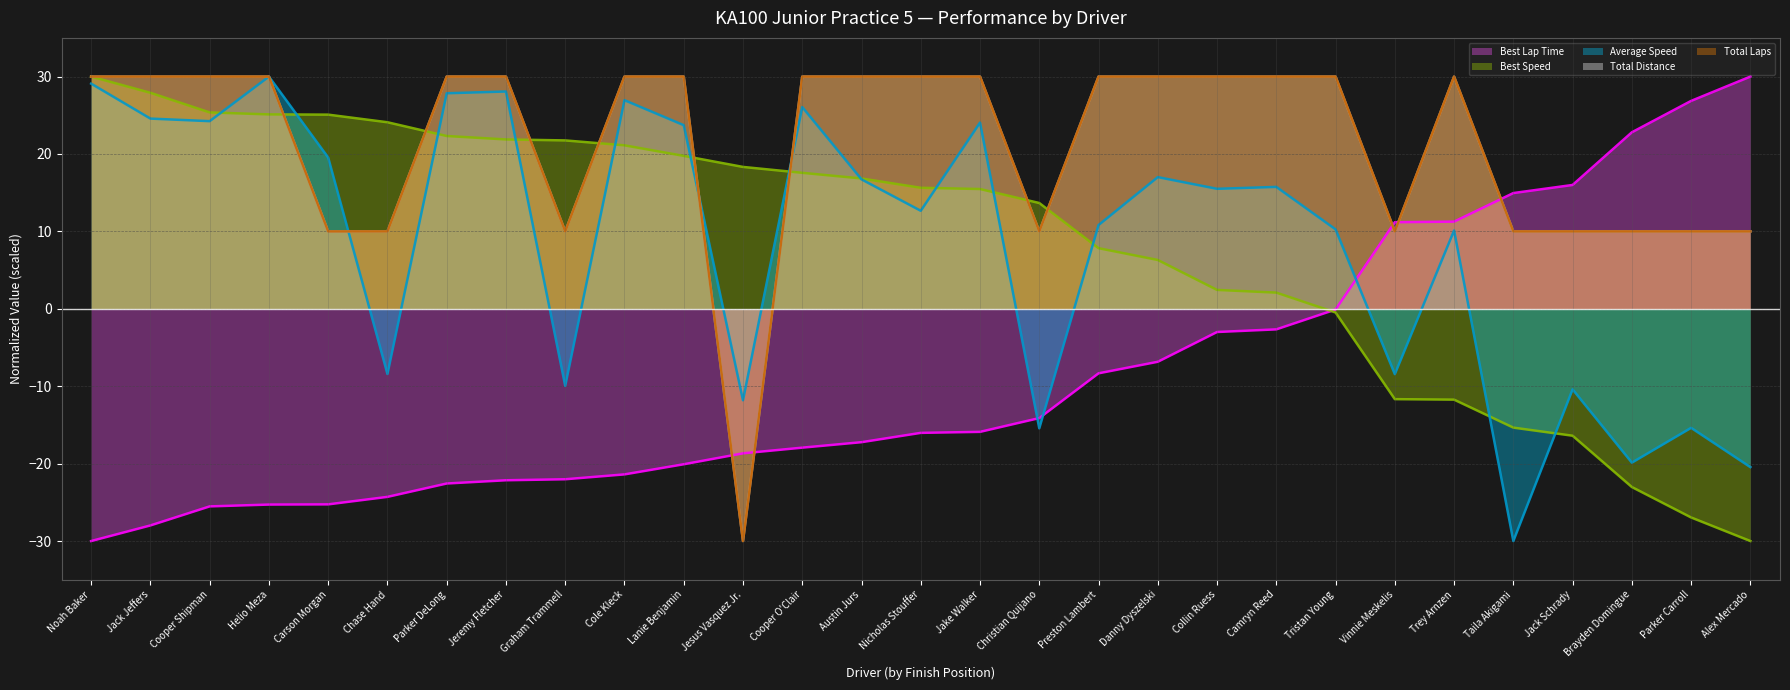

The Average Speed trend series shows 25.6 at Danny Dyszelski. True or false?

False